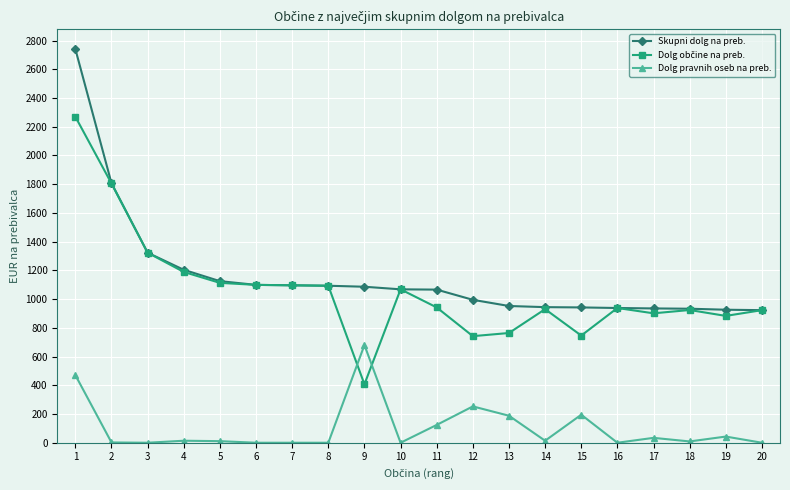

At which label is Skupni dolg na preb. closest to 1832?

2